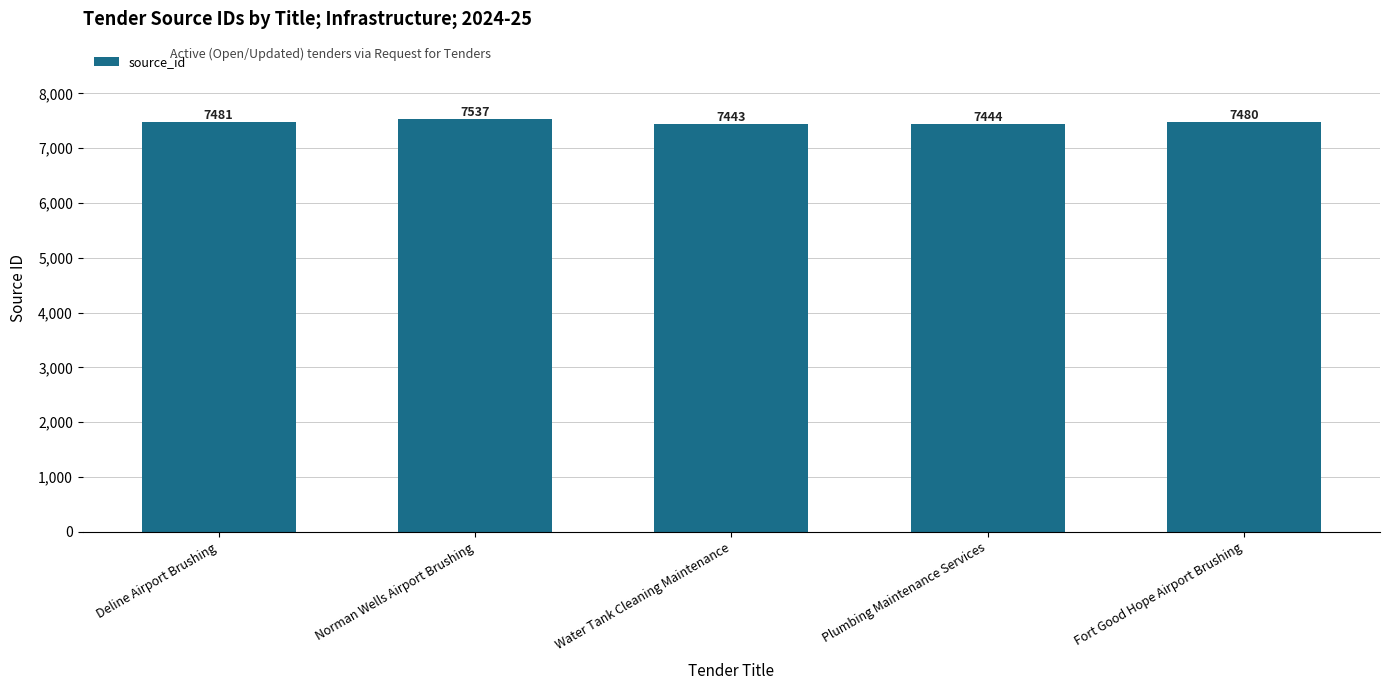

Reading left to right, what are all the values shown in this chart?

Deline Airport Brushing=7481	Norman Wells Airport Brushing=7537	Water Tank Cleaning Maintenance=7443	Plumbing Maintenance Services=7444	Fort Good Hope Airport Brushing=7480